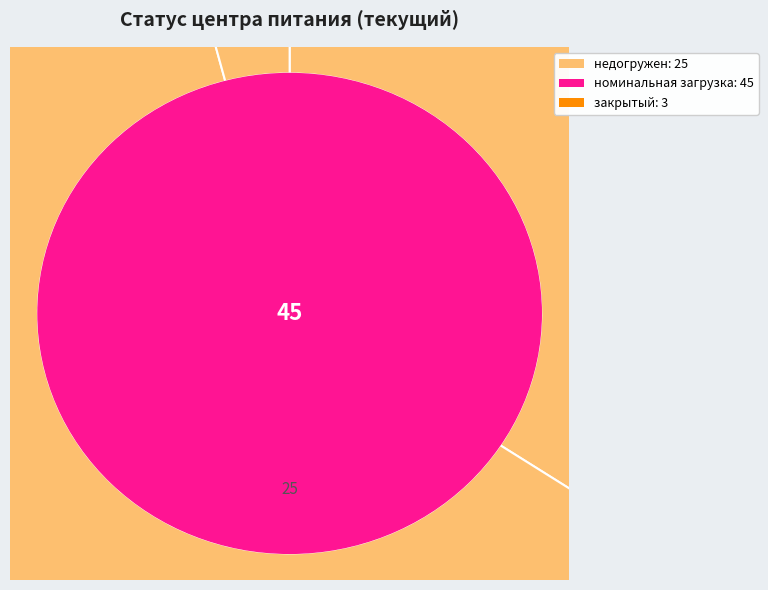

What percentage is the недогружен slice, to the nearest percent?

34%